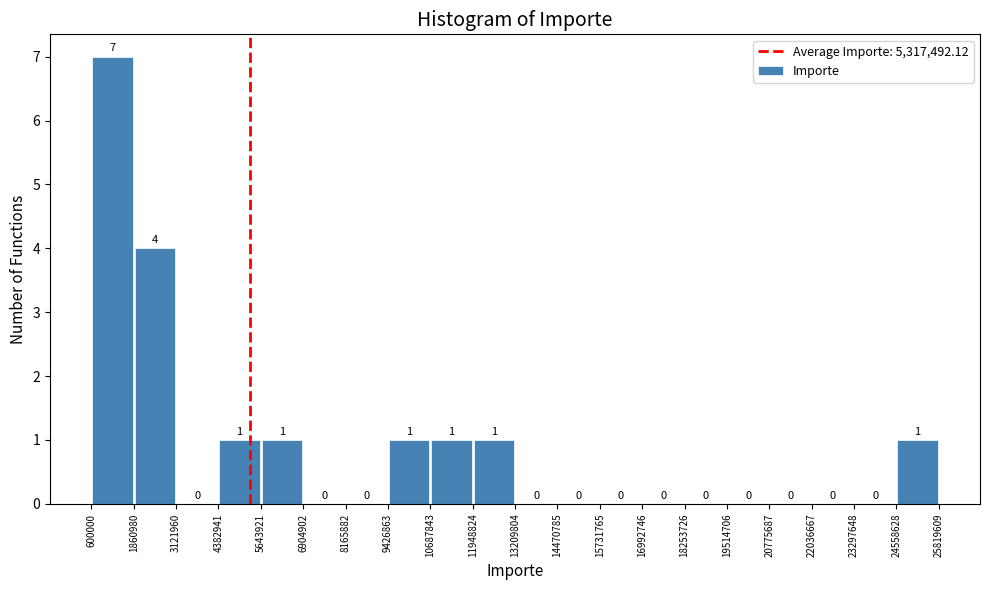

Which range on the x-axis has the tallest bar?

600000 to 1860980